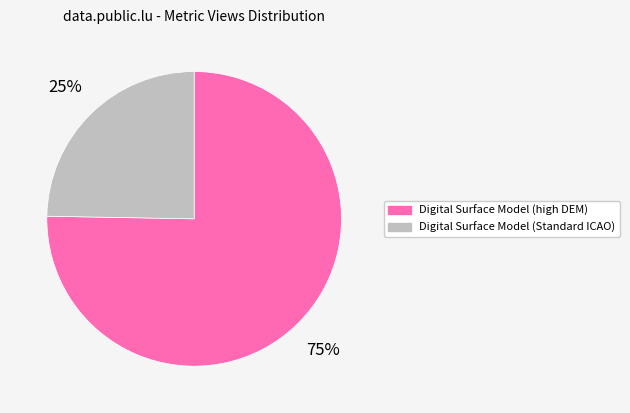

Approximately how many times larger is the value at Digital Surface Model (high DEM) compared to Digital Surface Model (Standard ICAO)?

3.0